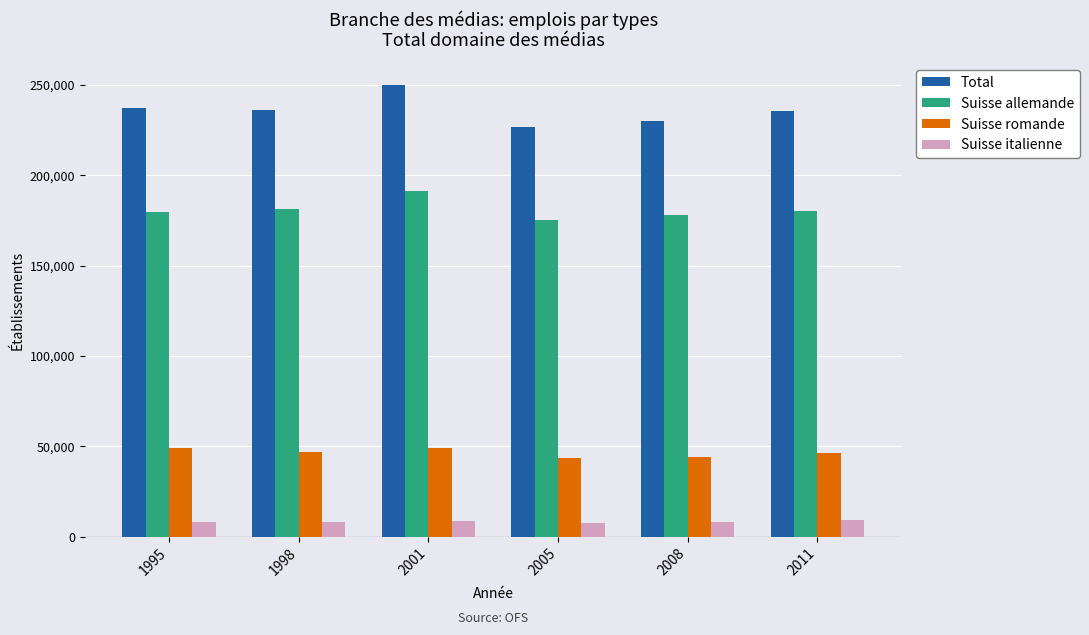

Is it true that Suisse italienne equals 7828 at 2005?

True